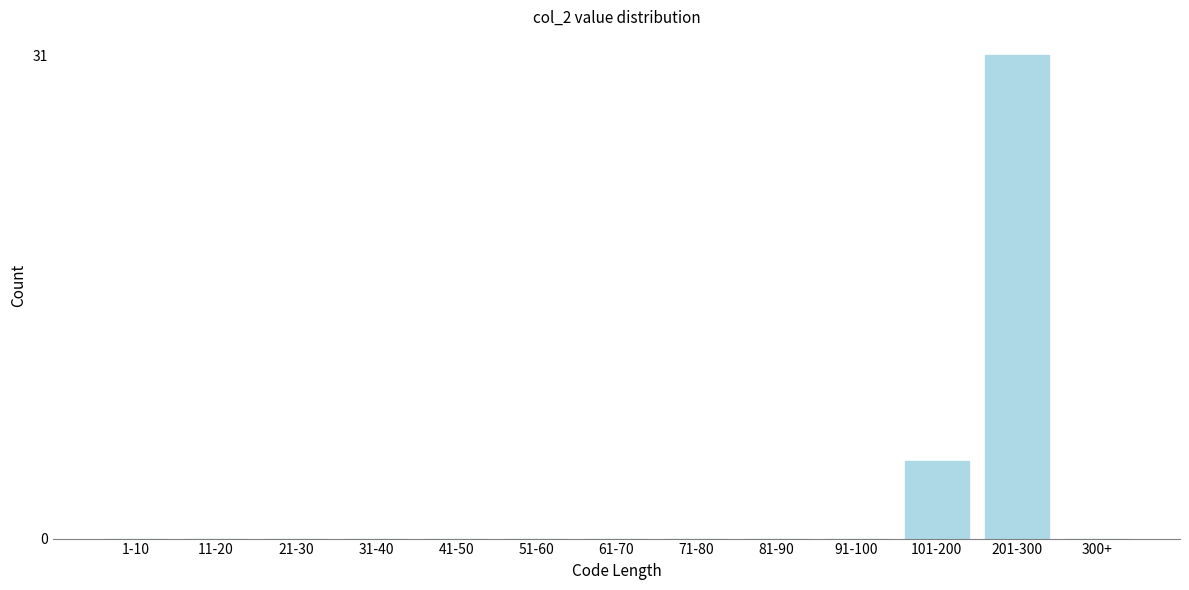

Reading left to right, extract all data points from this chart.

1-10=0	11-20=0	21-30=0	31-40=0	41-50=0	51-60=0	61-70=0	71-80=0	81-90=0	91-100=0	101-200=5	201-300=31	300+=0